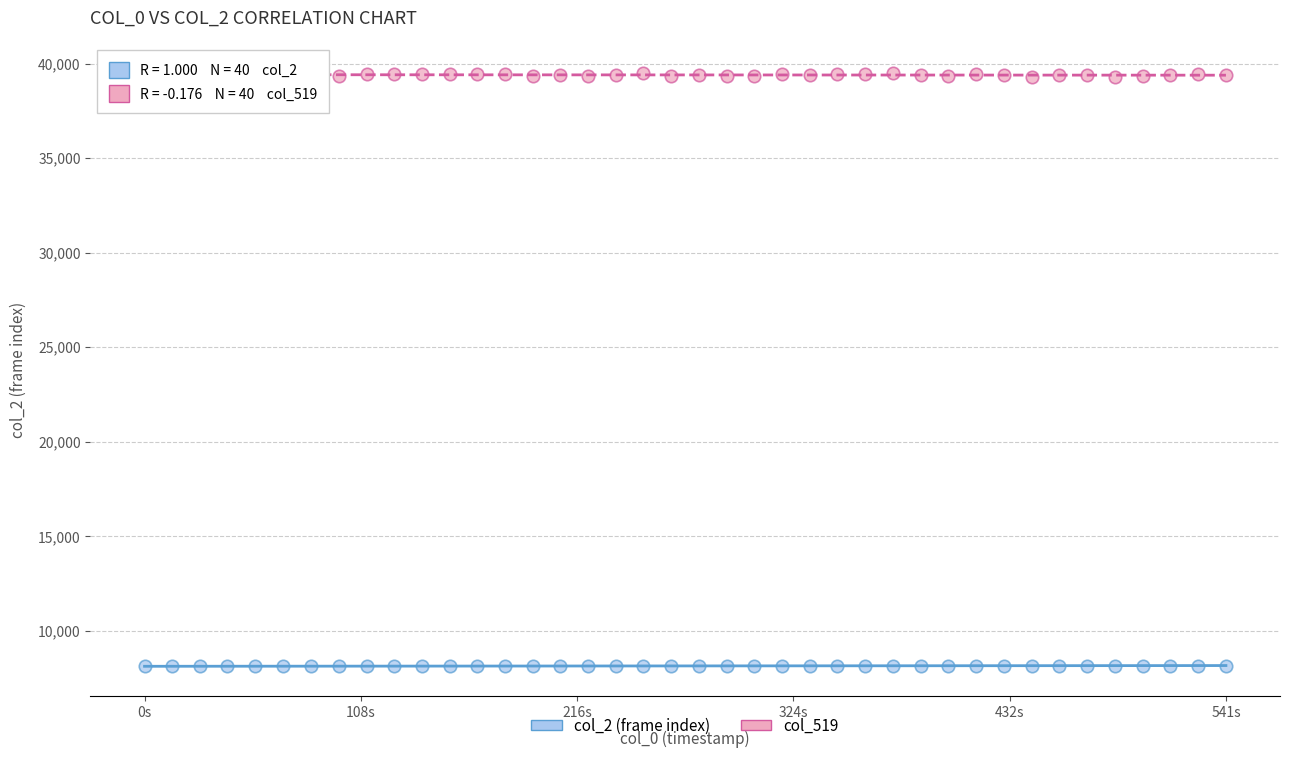

Which series contains the lowest Y value?

col_2 (frame index)